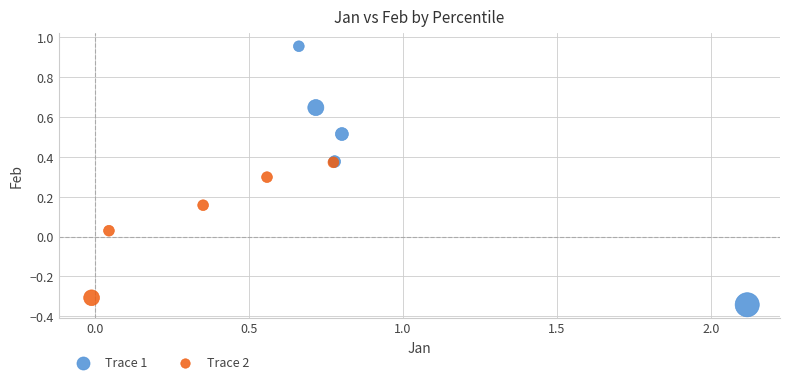

Which series has the widest spread of Y values?

Trace 1